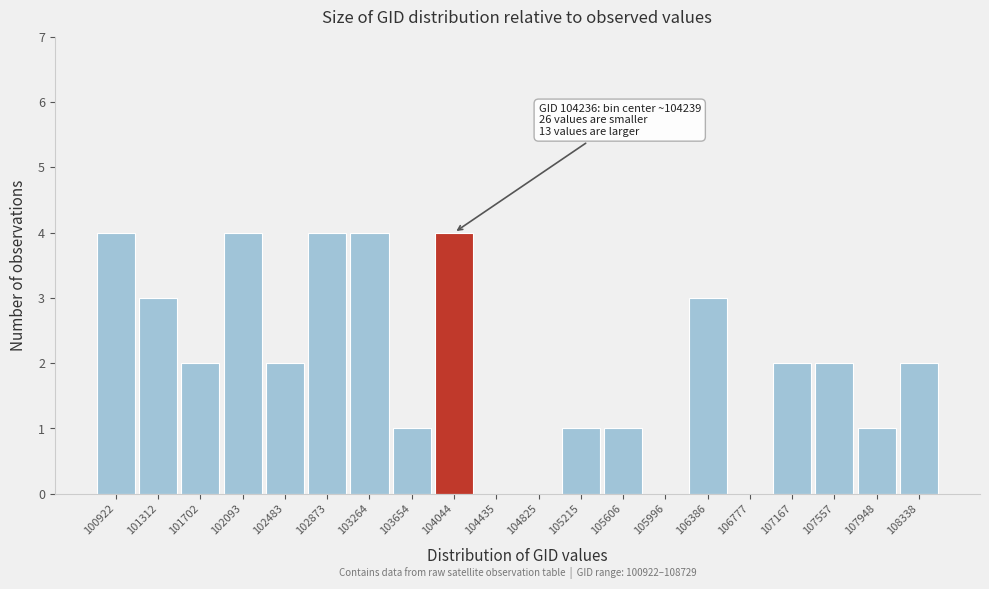

Reading left to right, what are all the values shown in this chart?

100922=4	101312=3	101702=2	102093=4	102483=2	102873=4	103264=4	103654=1	104044=4	104435=0	104825=0	105215=1	105606=1	105996=0	106386=3	106777=0	107167=2	107557=2	107948=1	108338=2